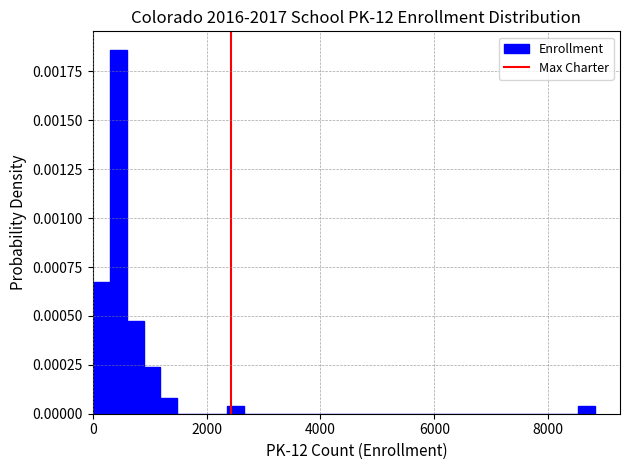

Around what value on the x-axis is the tallest bar? Give the approximate position of its centre, as read against the axis.

400